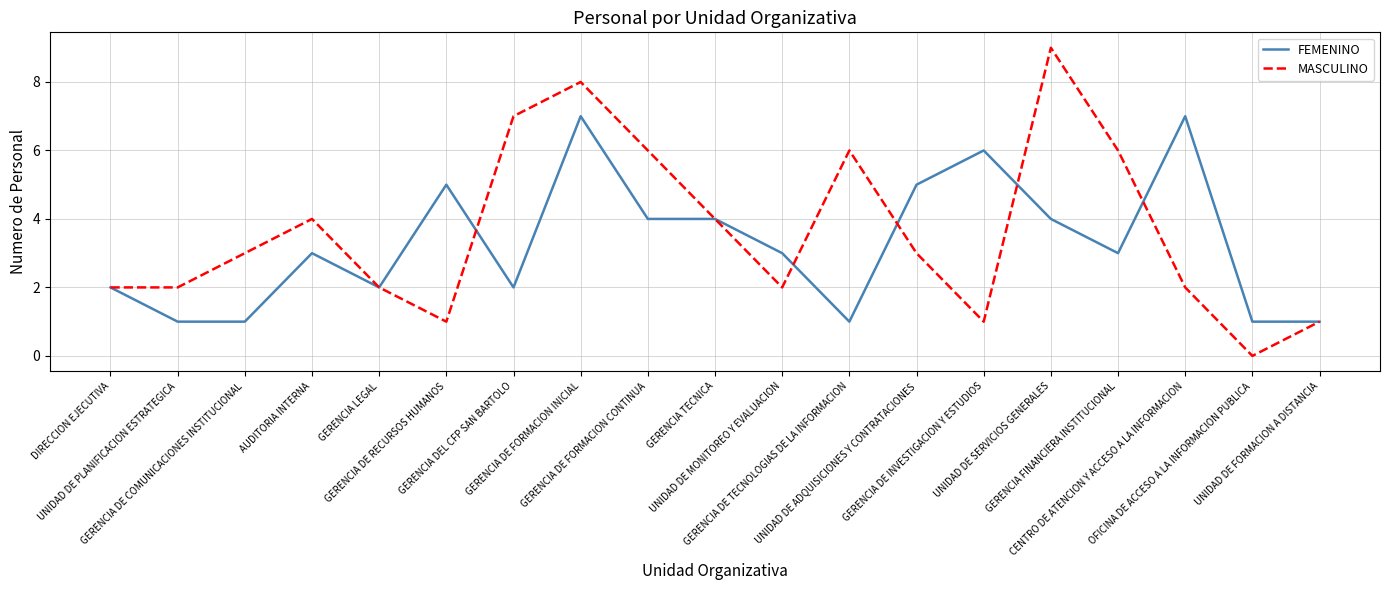

What are all the series names shown in the legend?

FEMENINO, MASCULINO